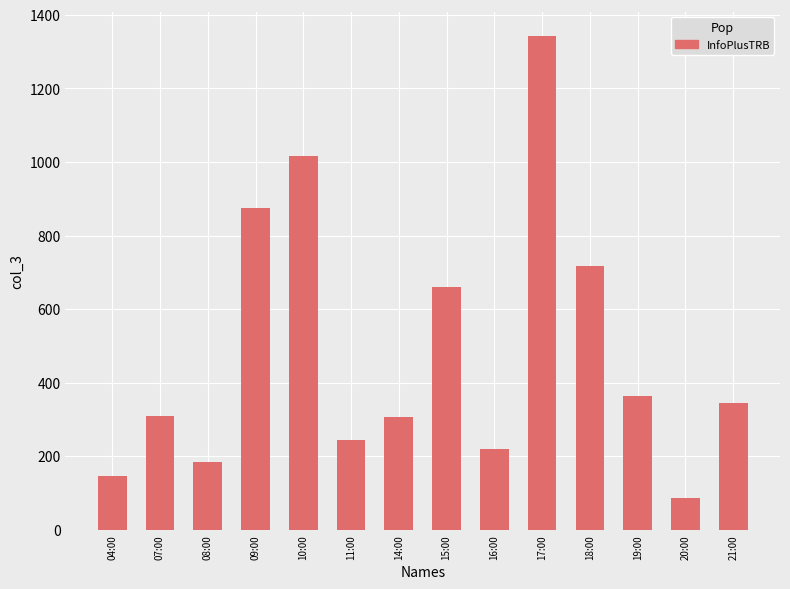

What value does the data have at 07:00?

309